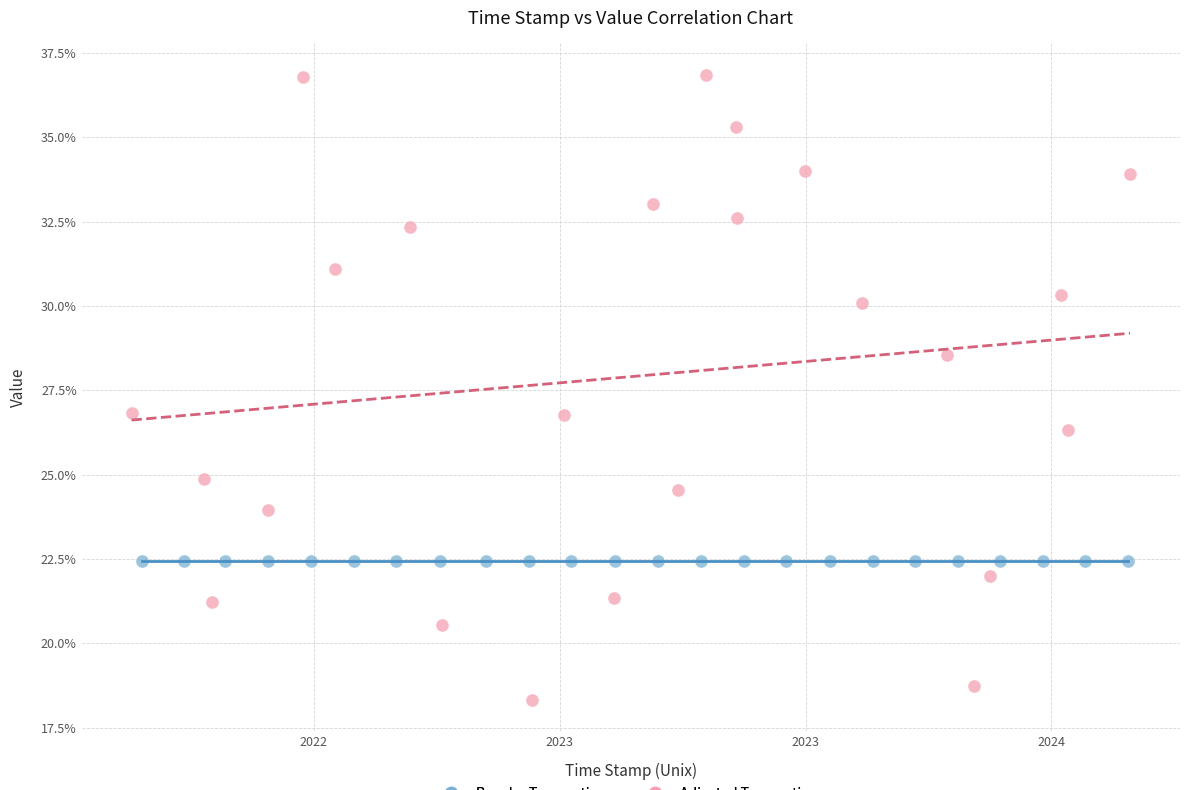

What are all the series names shown in the legend?

Regular Transactions, Adjusted Transactions